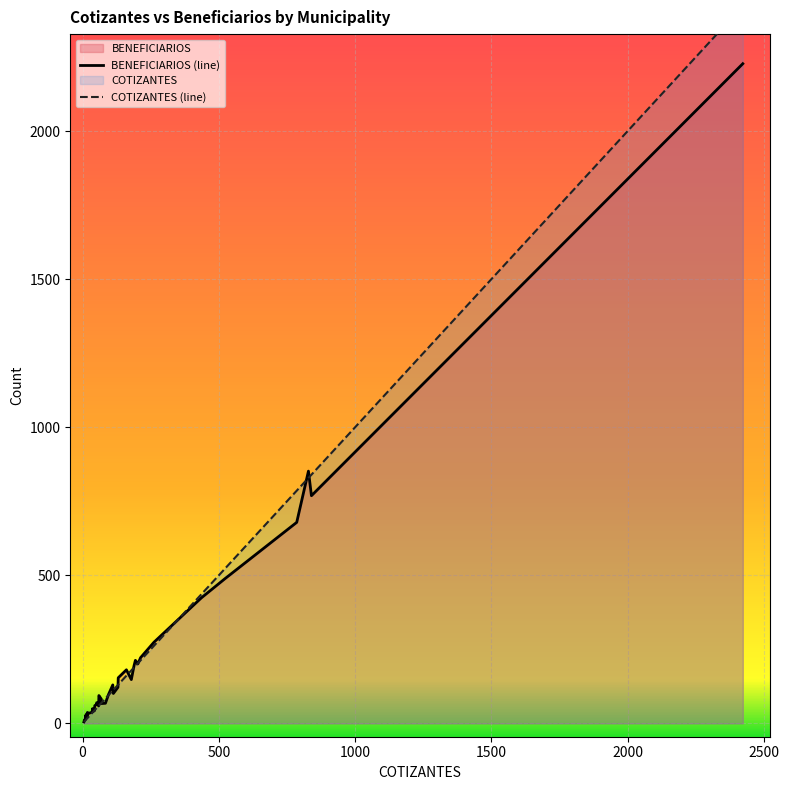

Does the chart display data point markers on the line(s)?

No